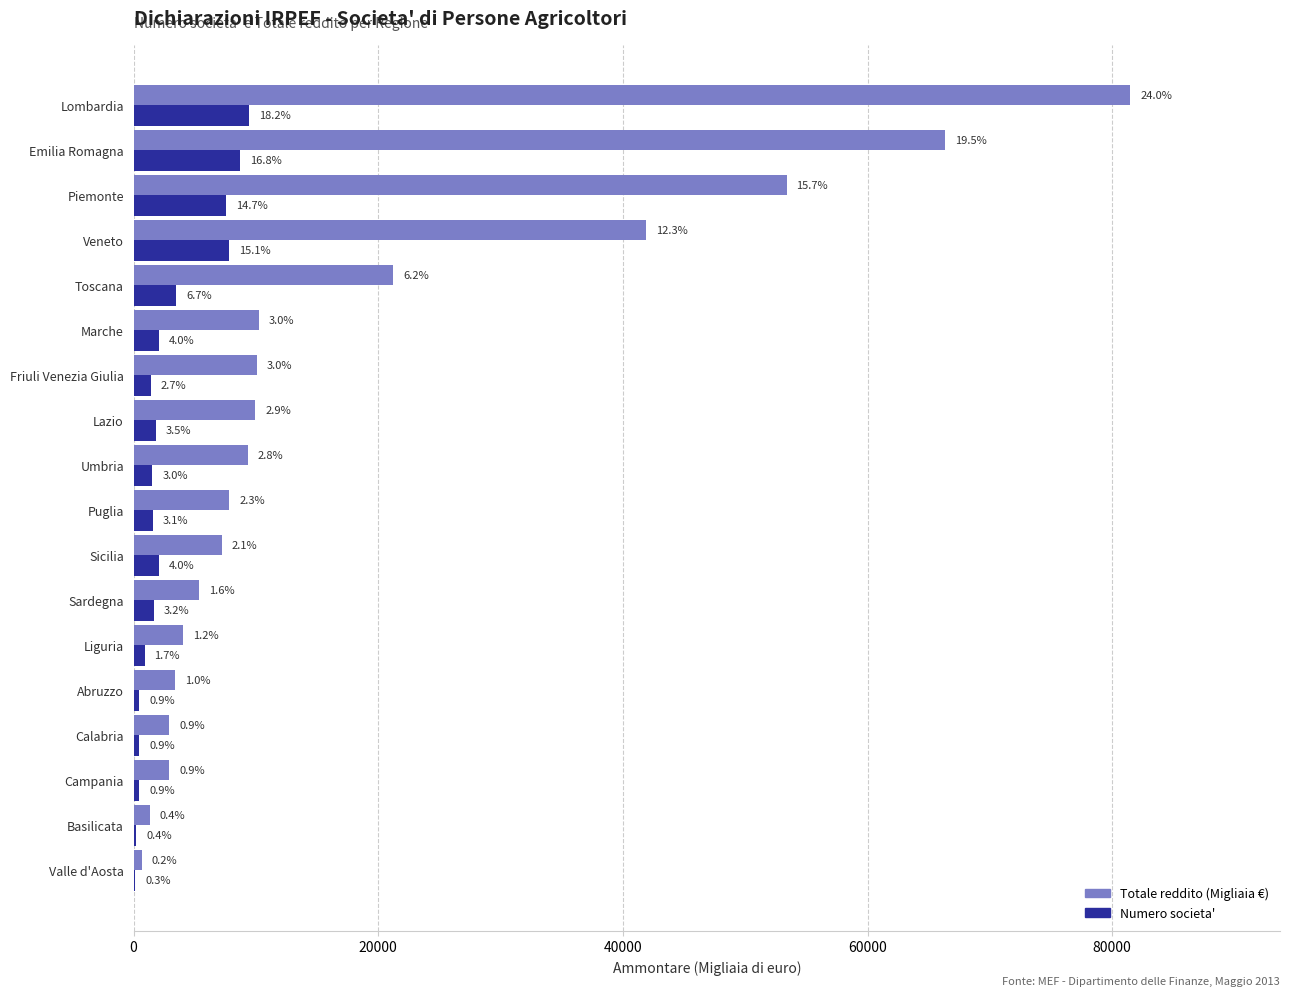

What are all the series names shown in the legend?

Totale reddito (Migliaia €), Numero societa'